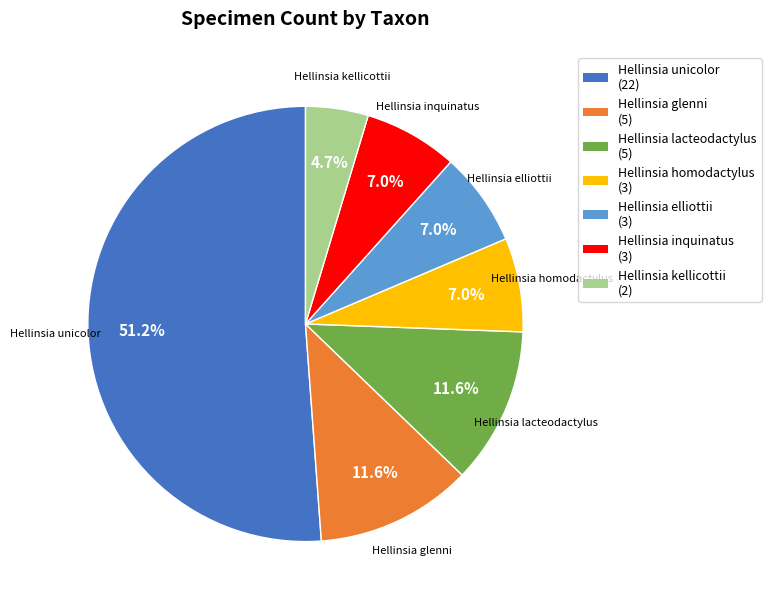

Approximately how many times larger is the value at Hellinsia elliottii compared to Hellinsia glenni?

0.6